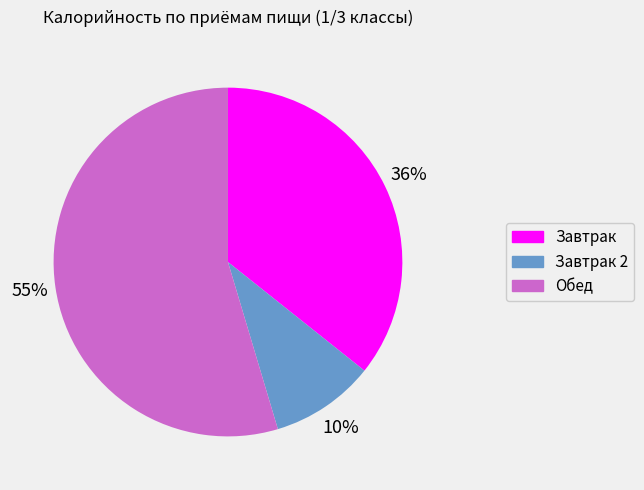

Is there a majority slice in this chart?

Yes